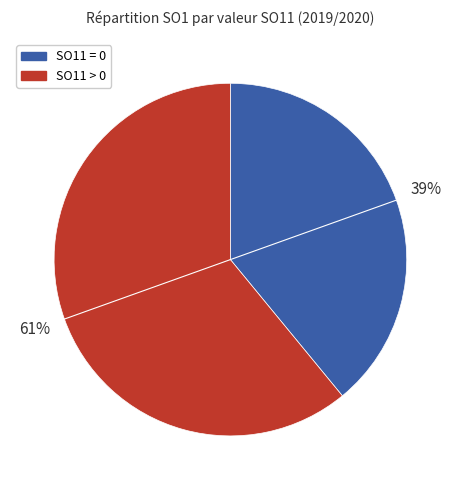

Is there a majority slice in this chart?

Yes